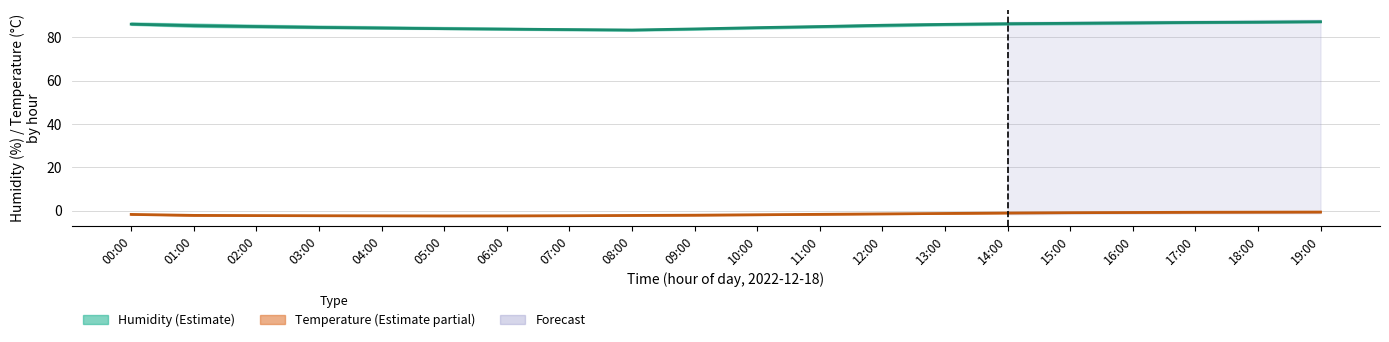

In Temperature (mid), how many points are lower than both neighbors (excluding endpoints)?

1